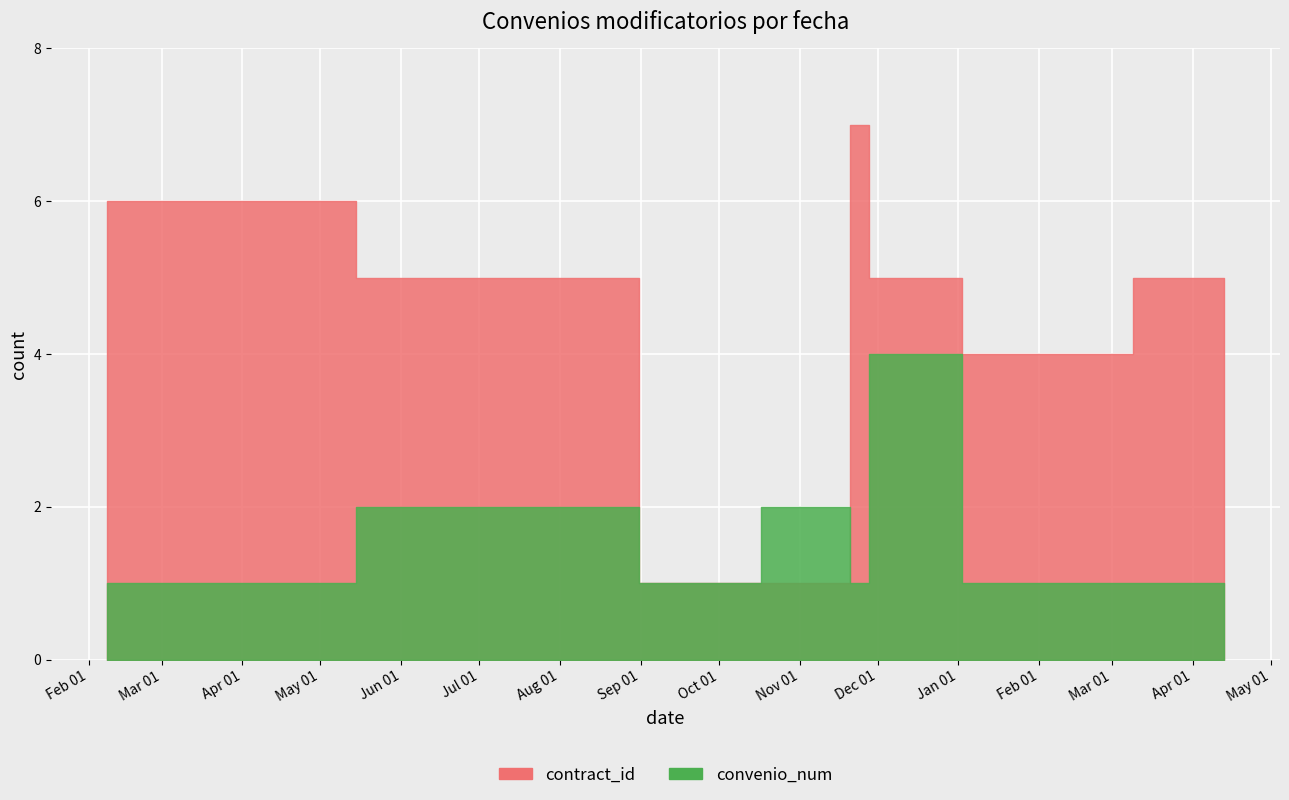

Does the chart display data point markers on the line(s)?

No